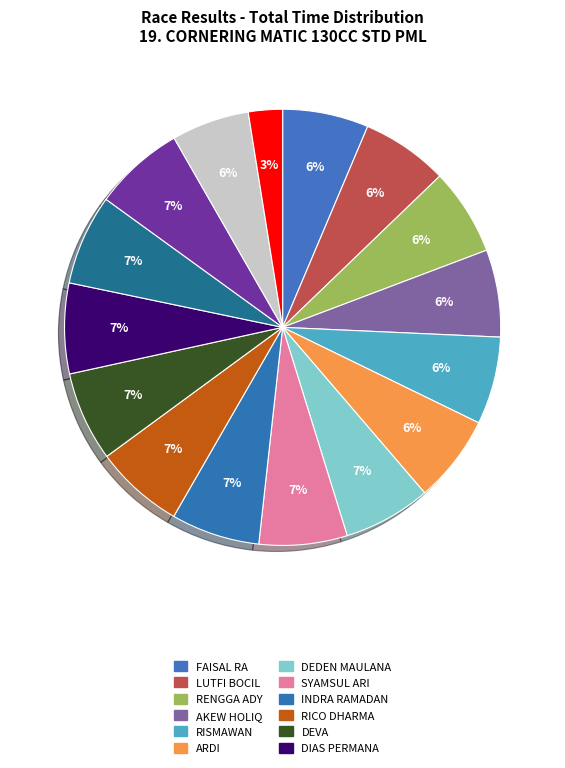

Count the number of slices in the pie.

16